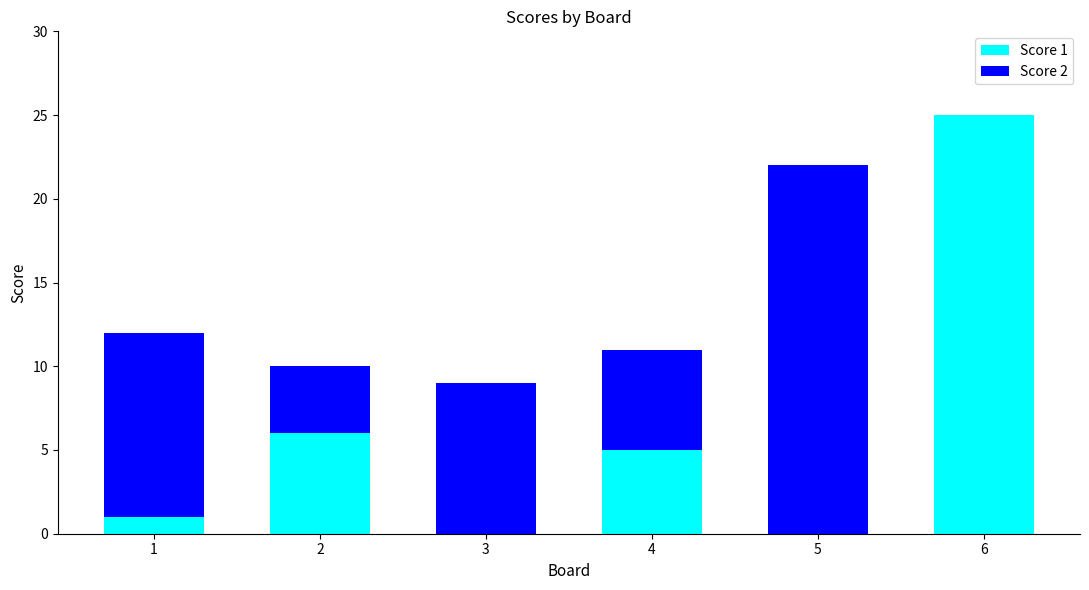

True or false: Score 1 has a value of -17 at 5.

False